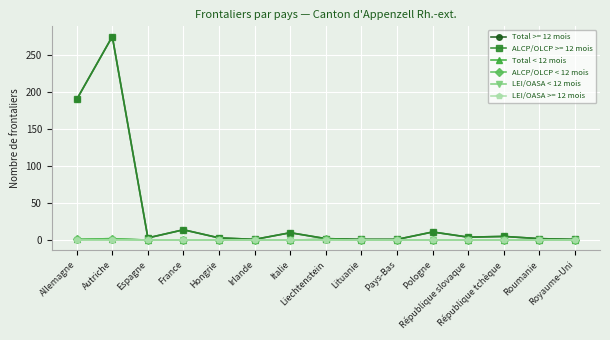

Is this an area chart (filled region under the line)?

No